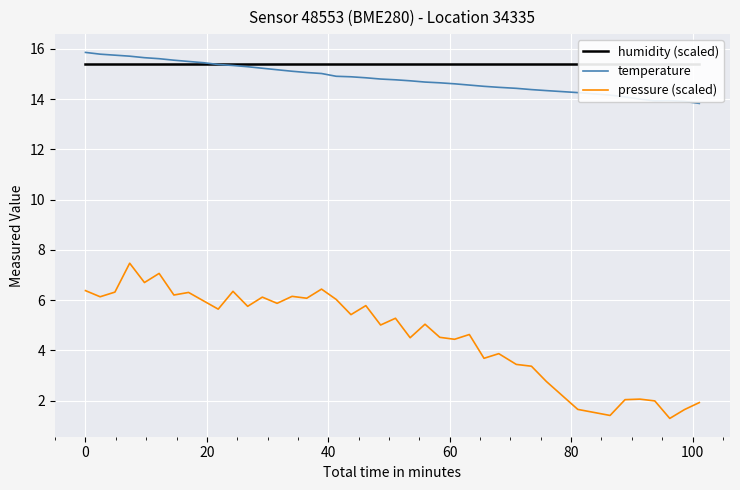

What are all the series names shown in the legend?

humidity (scaled), temperature, pressure (scaled)